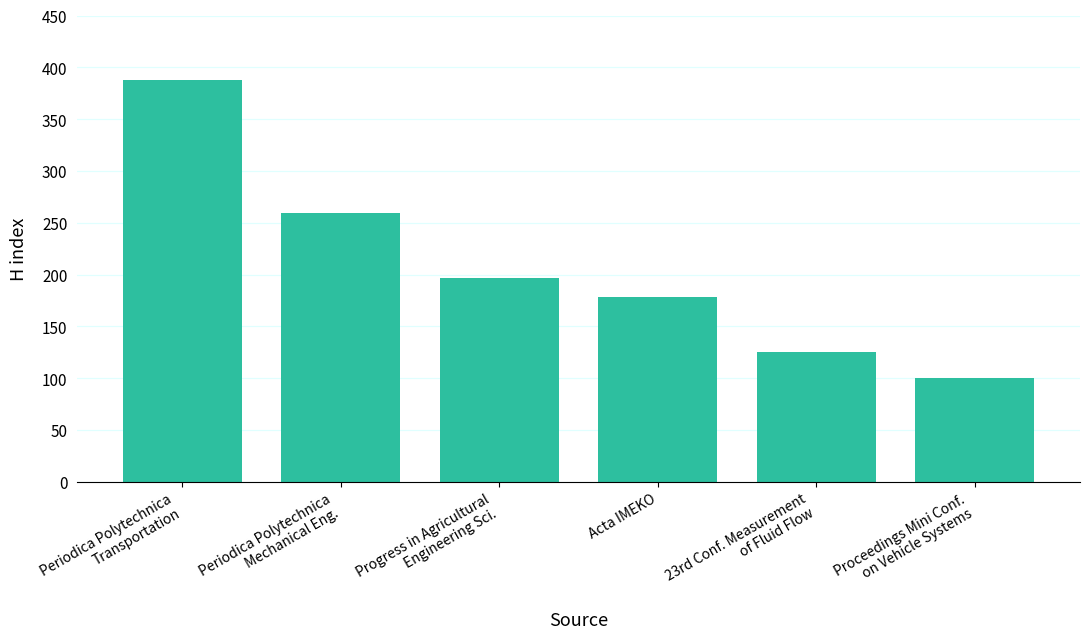

How many data points are less than 197?

3